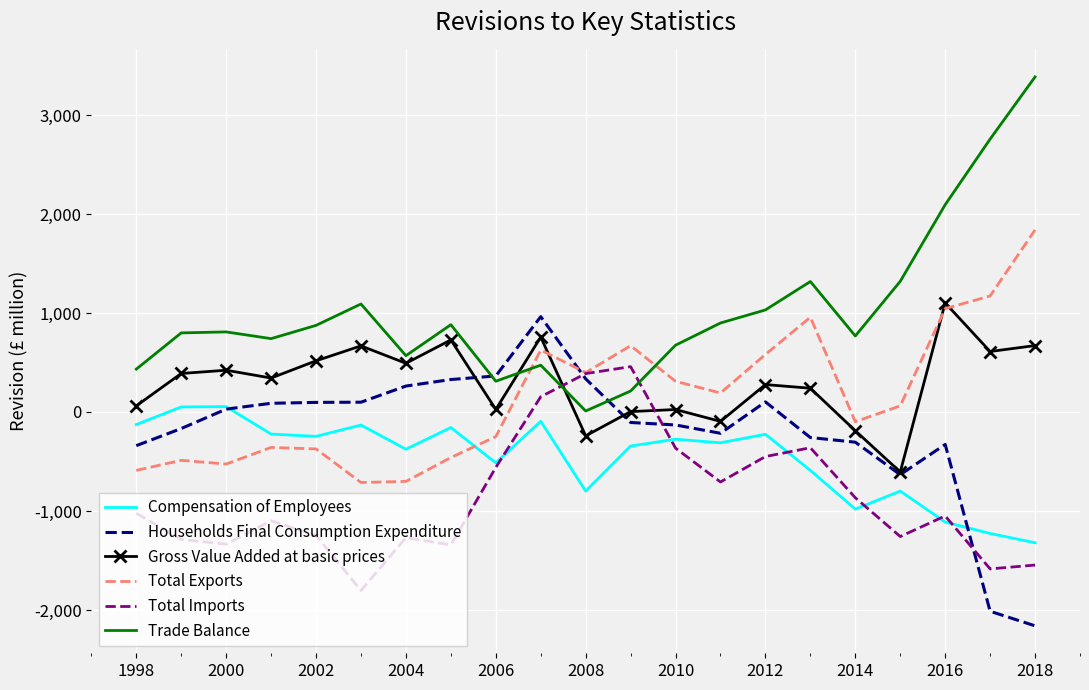

What is the smallest value displayed?

-2160